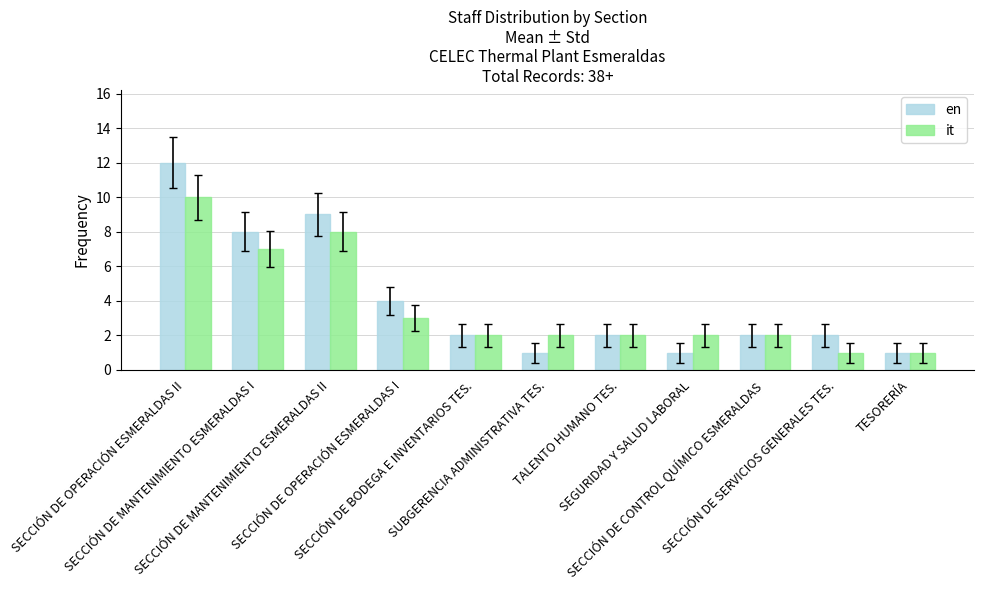

Does the chart contain stacked bars?

No